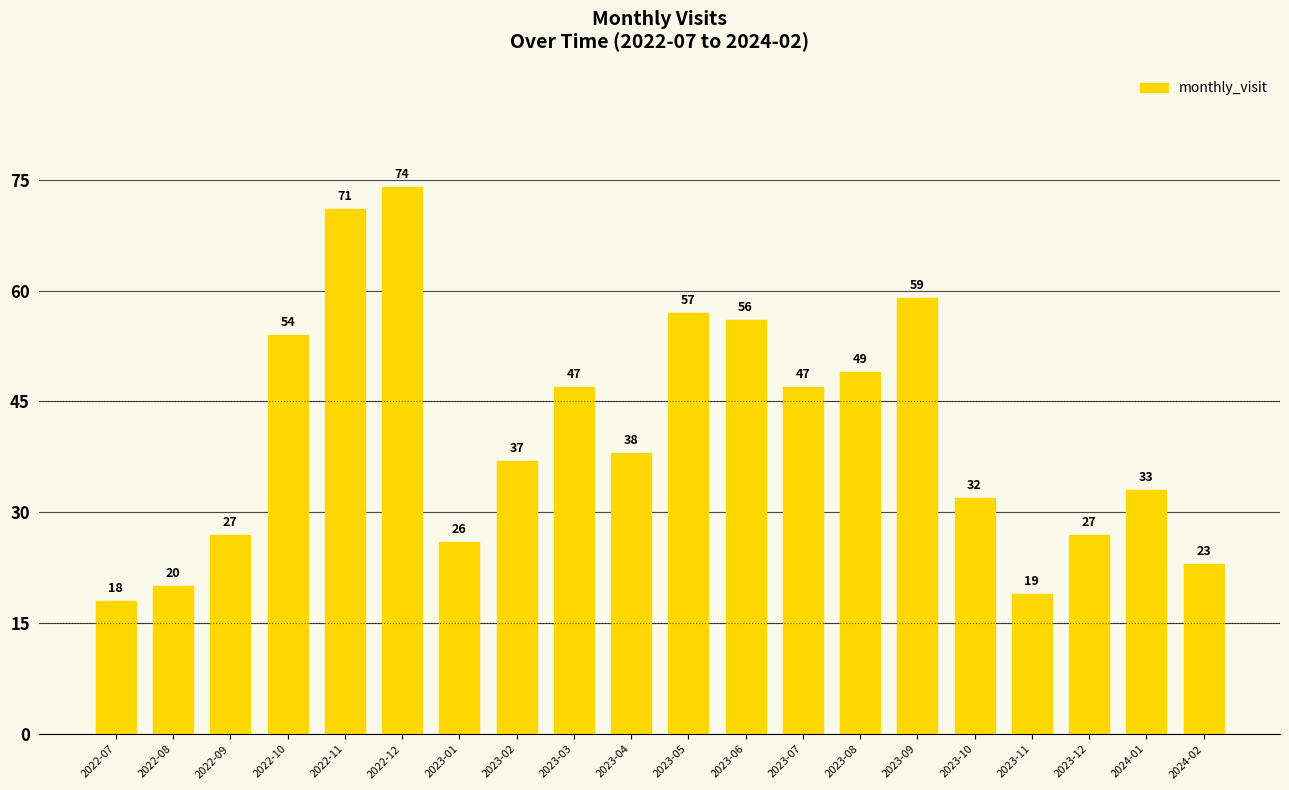

Read the value at 2022-12, to the nearest 5.

75